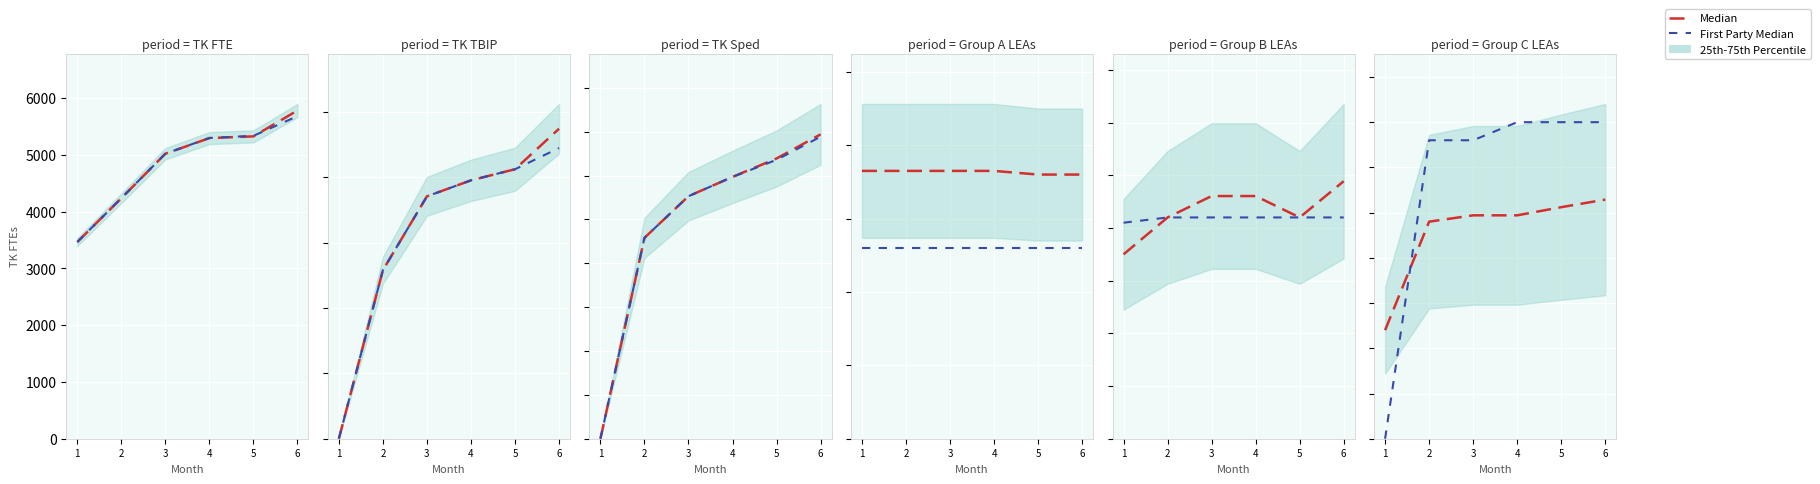

At which category is the sum across all series the highest?

6